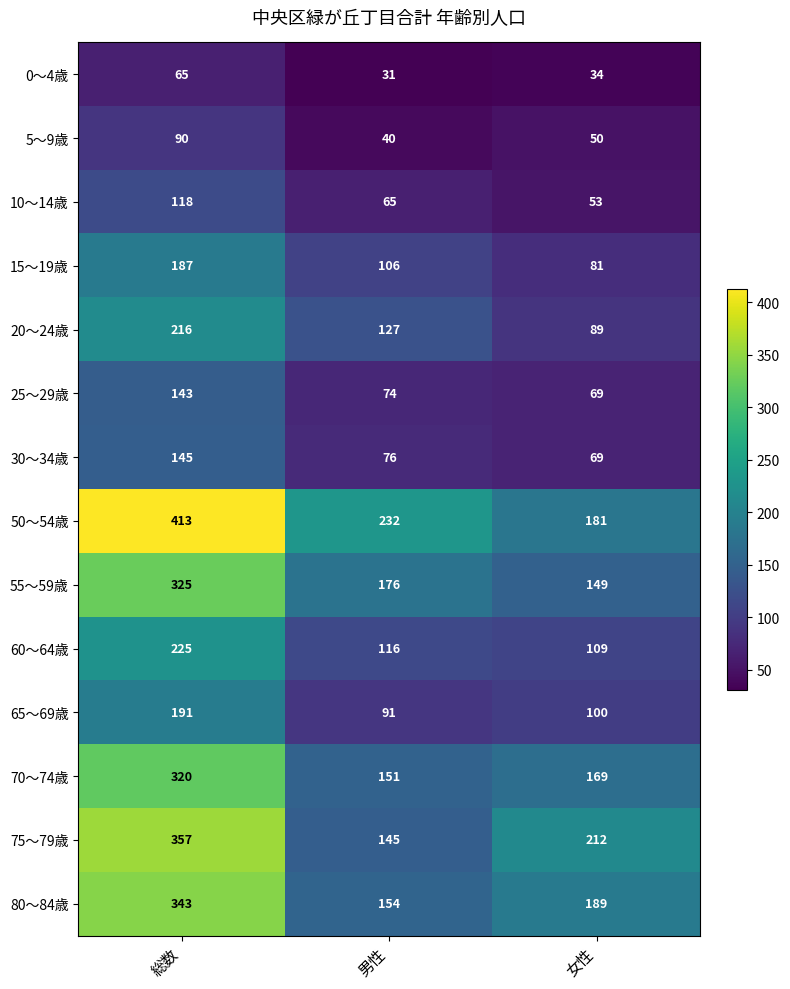

What is the sum of all 55～59歳 values?

650